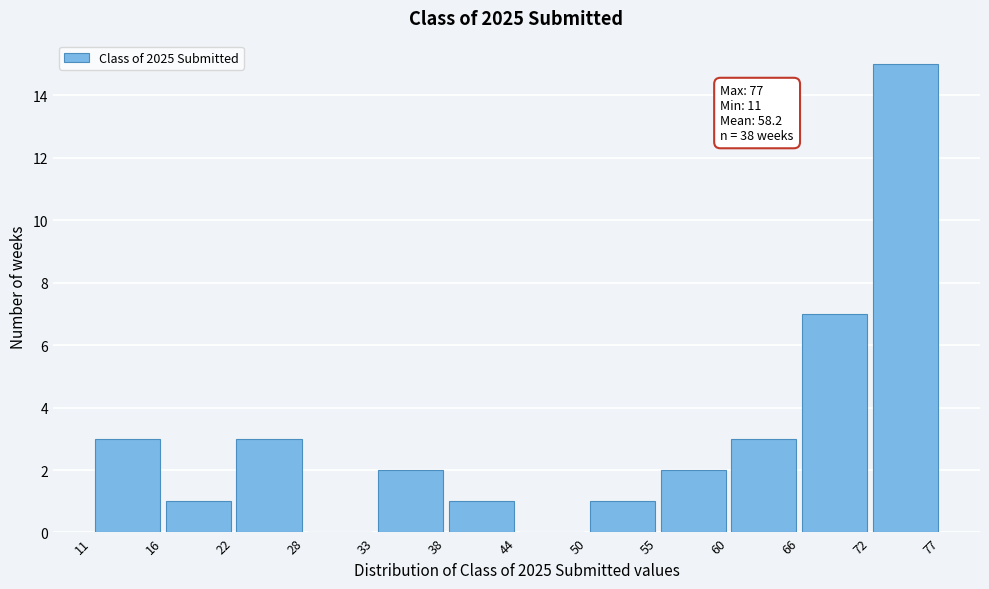

Which range on the x-axis has the tallest bar?

72 to 77